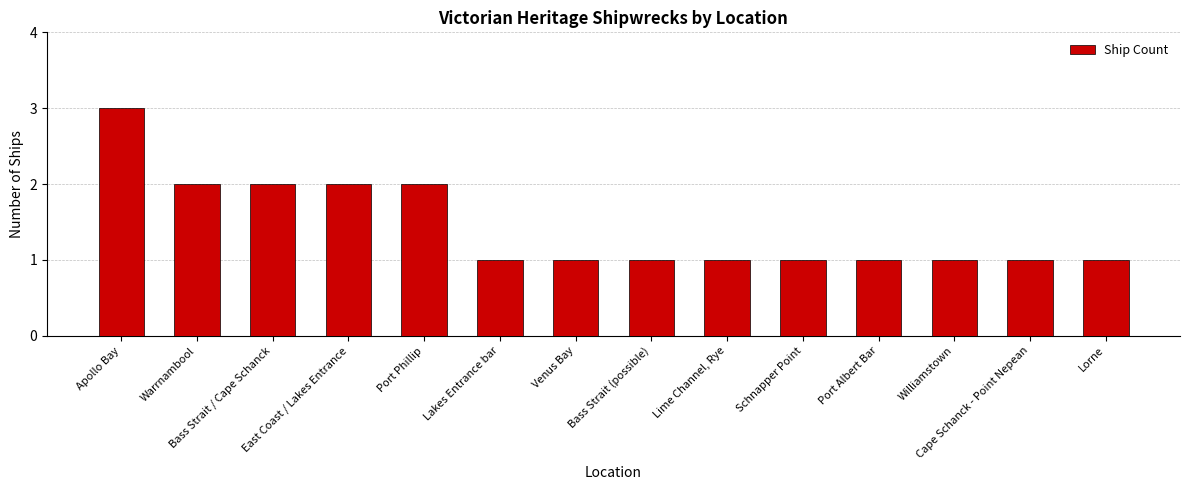

What is the smallest value displayed?

1